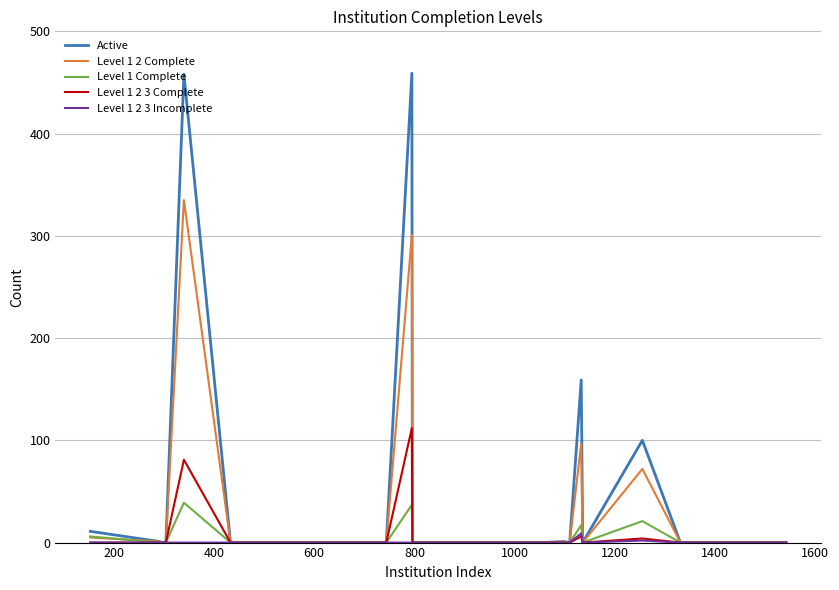

Which series has the largest range (max minus min)?

Active